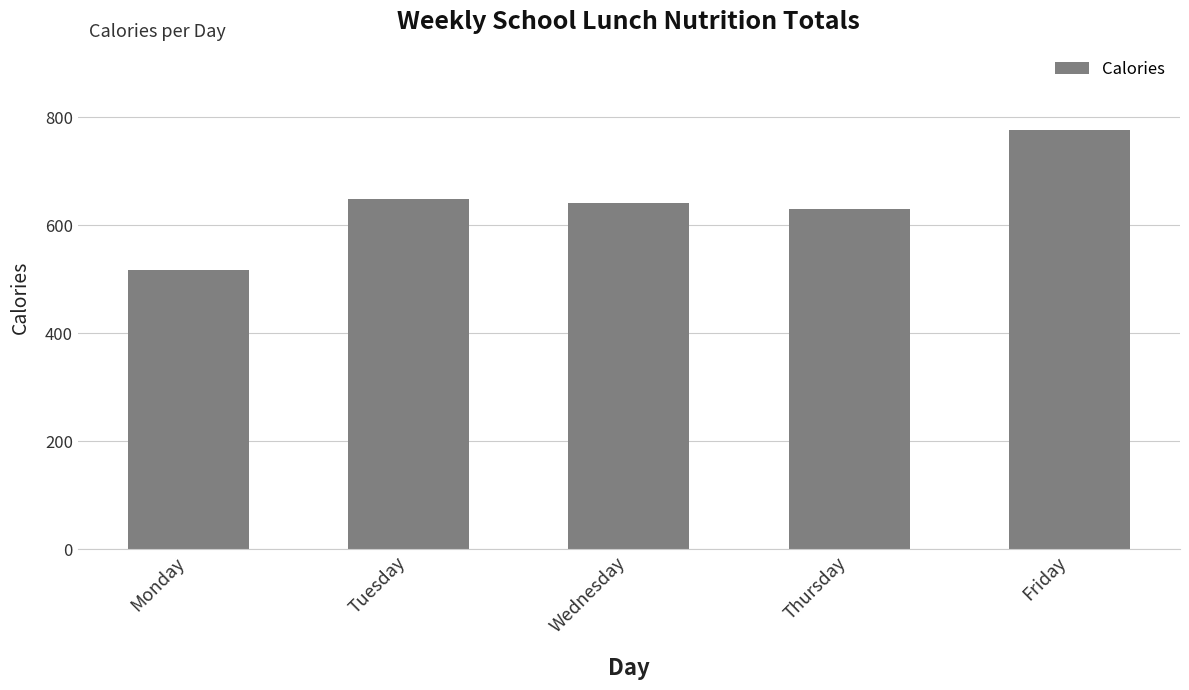

What is the ratio of the value at Tuesday to the value at Wednesday?

1.0